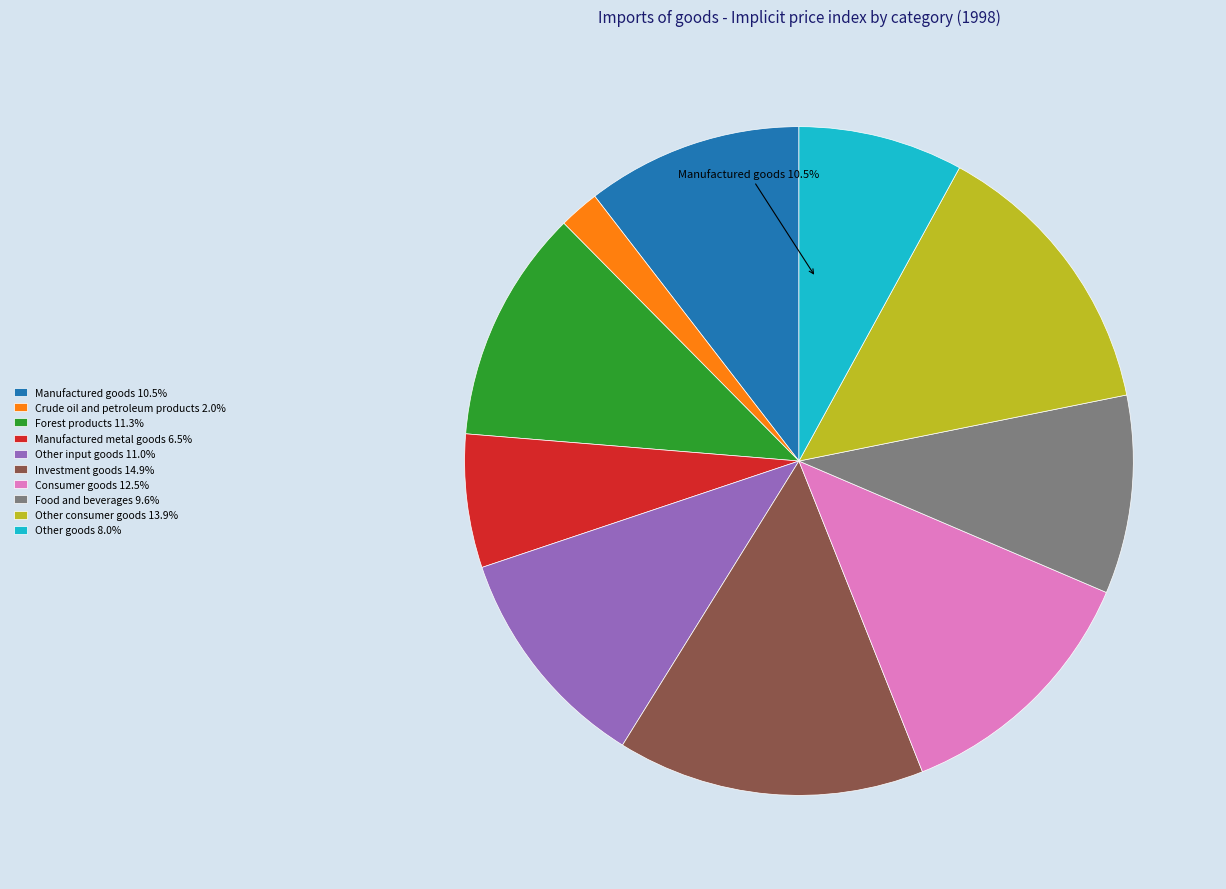

Is there any slice that represents more than half of the pie?

No